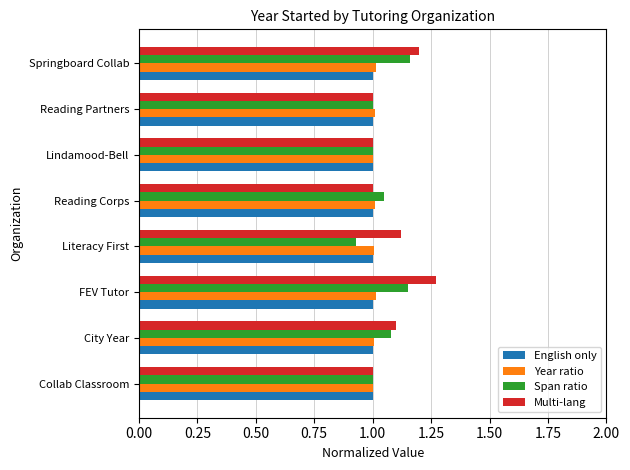

What value does the English only series have at Springboard Collab?

1.0